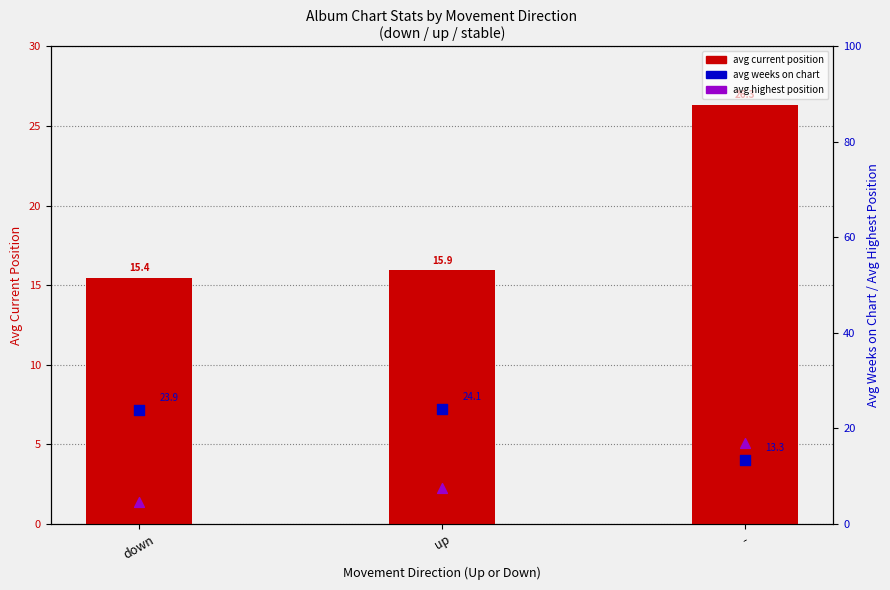

Which series has the widest spread of Y values?

avg highest position